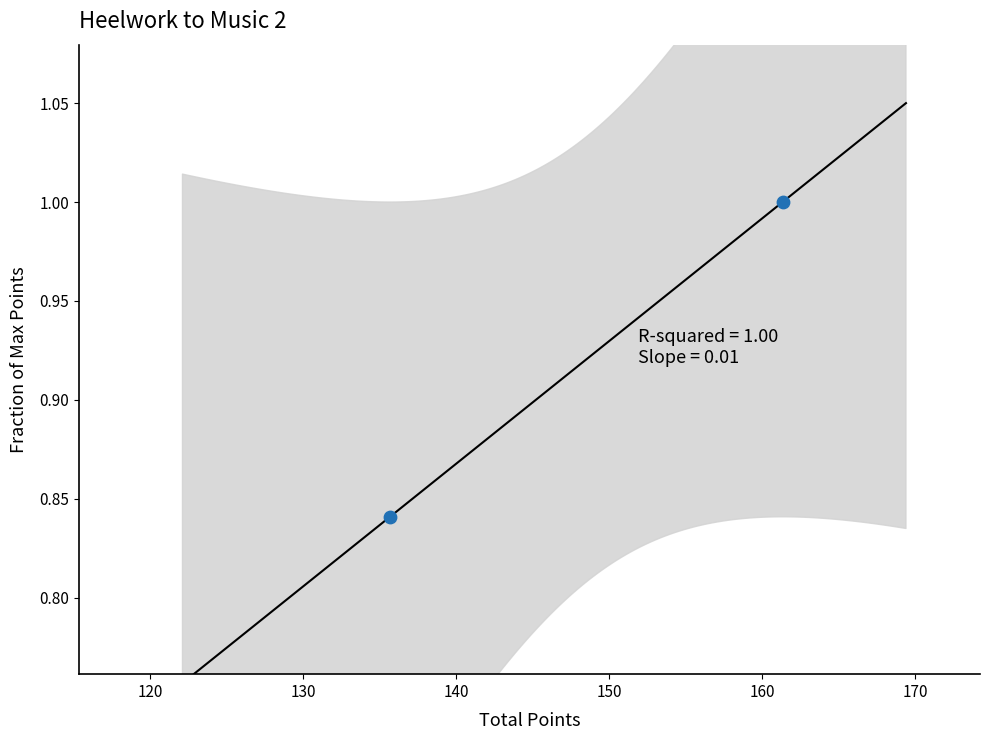

What is the average X value?

148.5